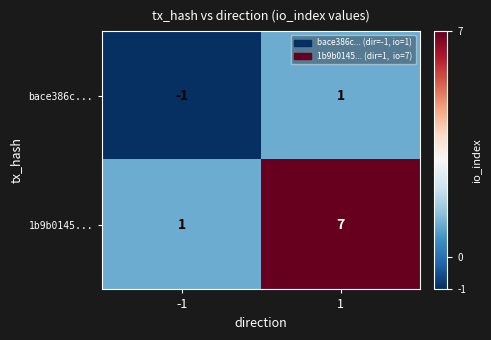

At which category is the sum across all series the highest?

1